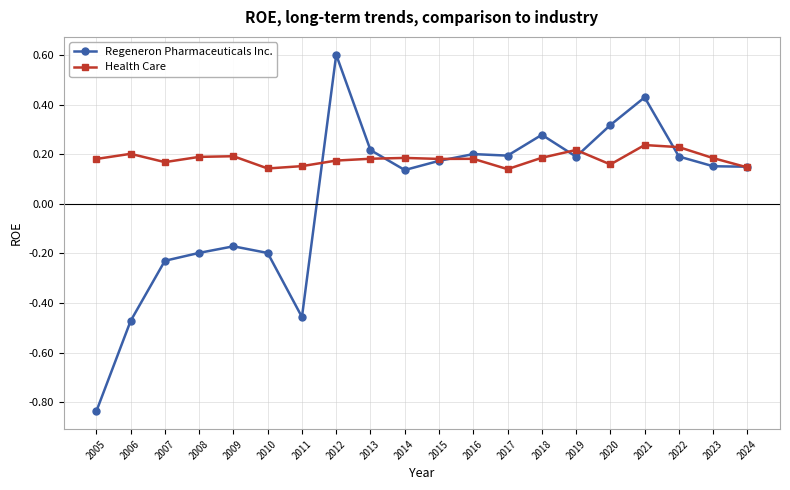

Rank the series by their maximum value, from highest to lowest.

Regeneron Pharmaceuticals Inc., Health Care